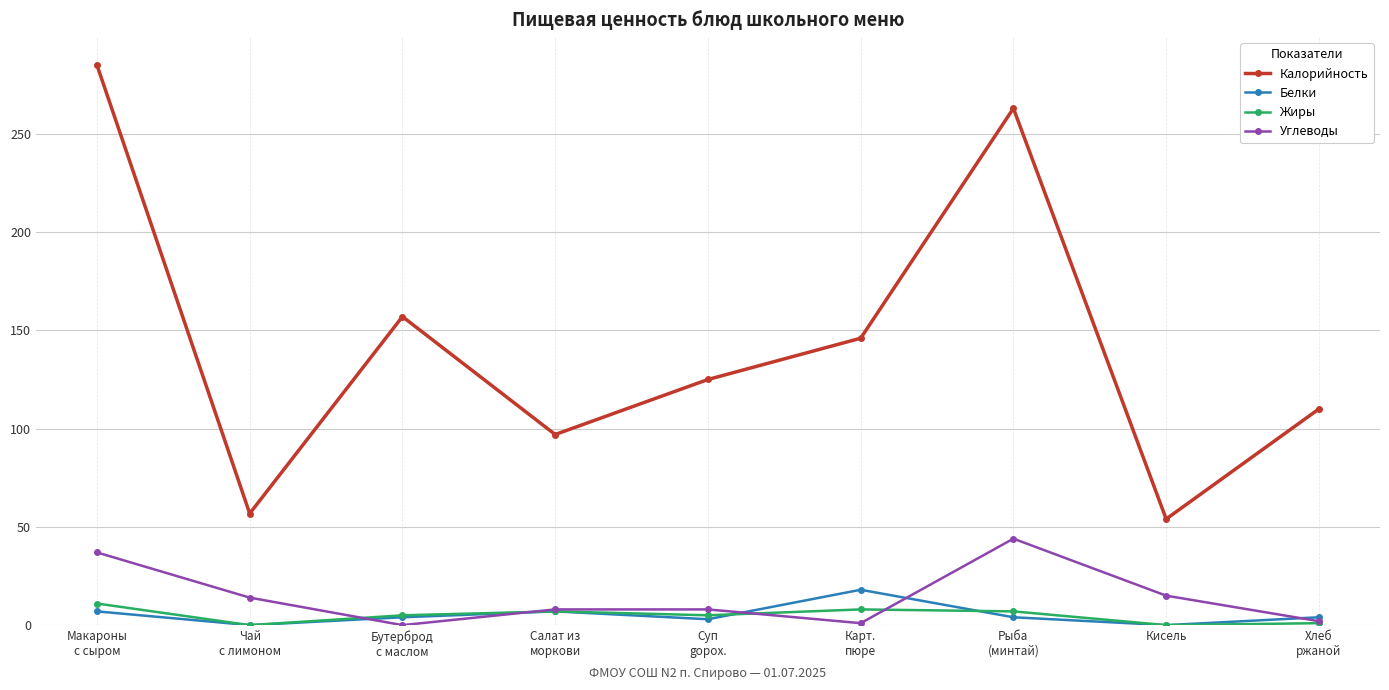

What position from the right is Макароны
с сыром?

9